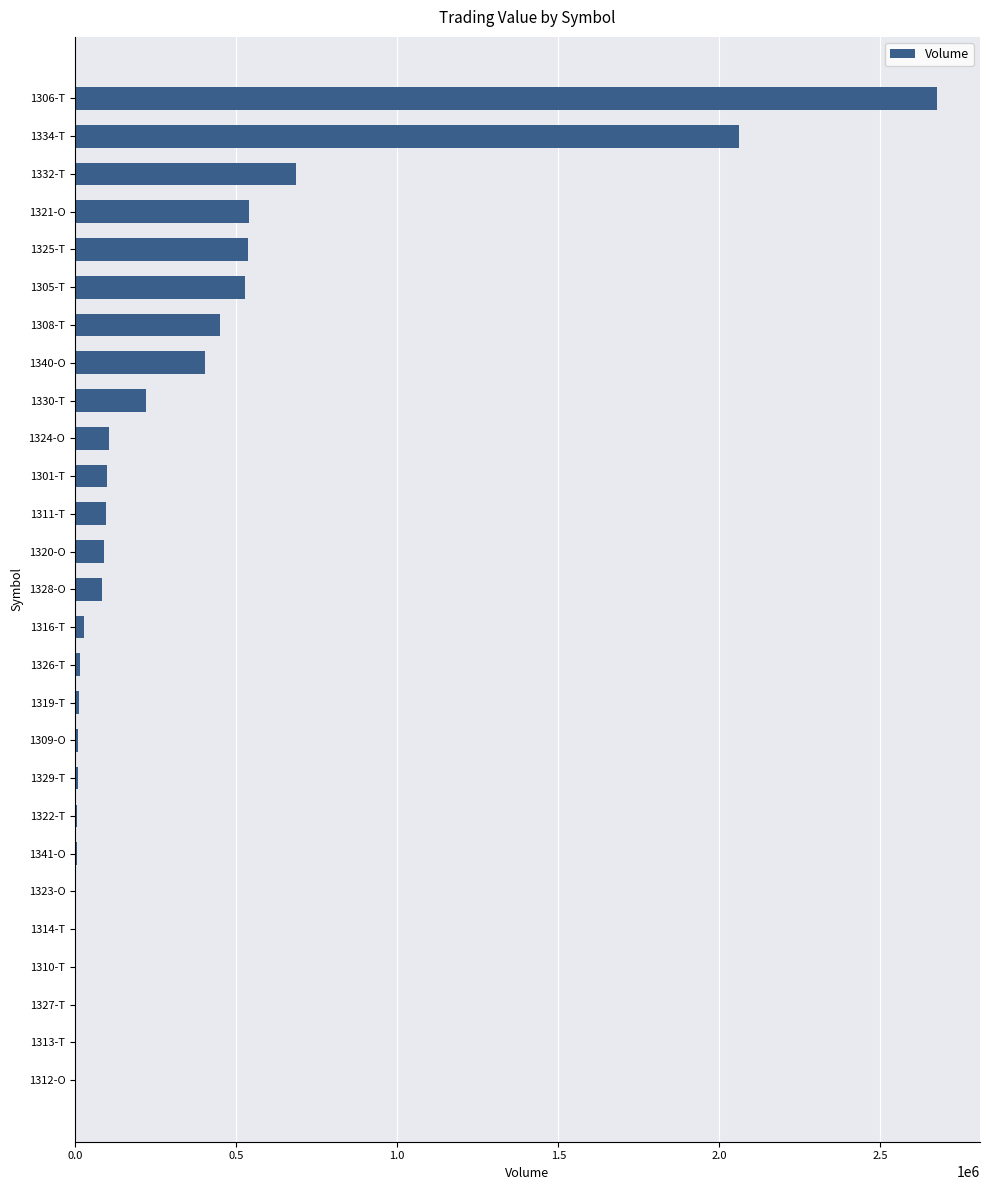

Is it true that the value at 1306-T is 1426775?

False